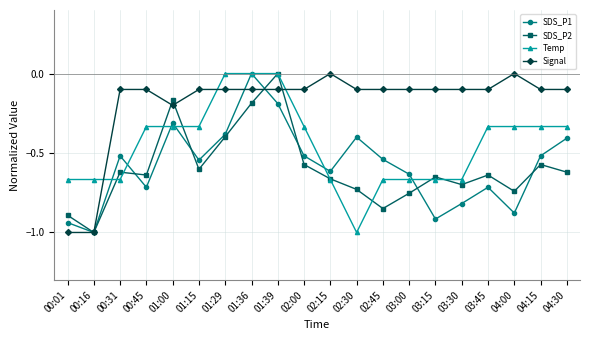

Is the value of Temp at 00:31 greater than the value of Signal at 03:15?

No